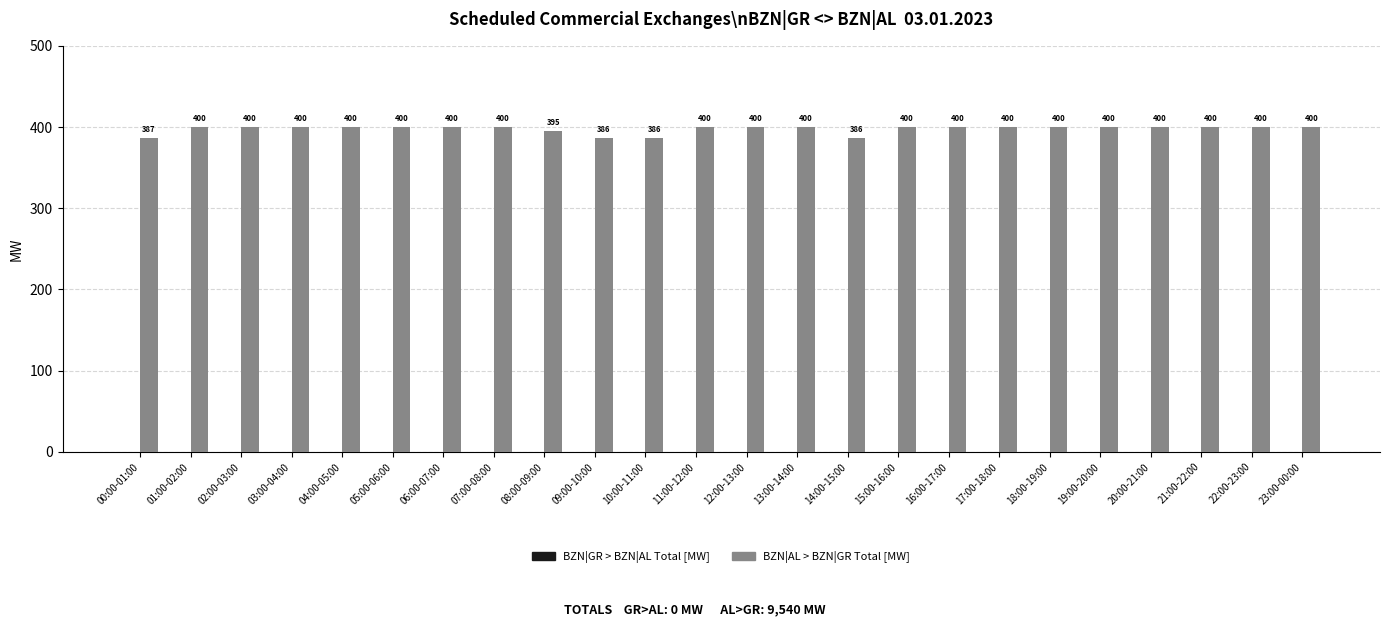

Where is the data nearest to the value 393?

08:00-09:00